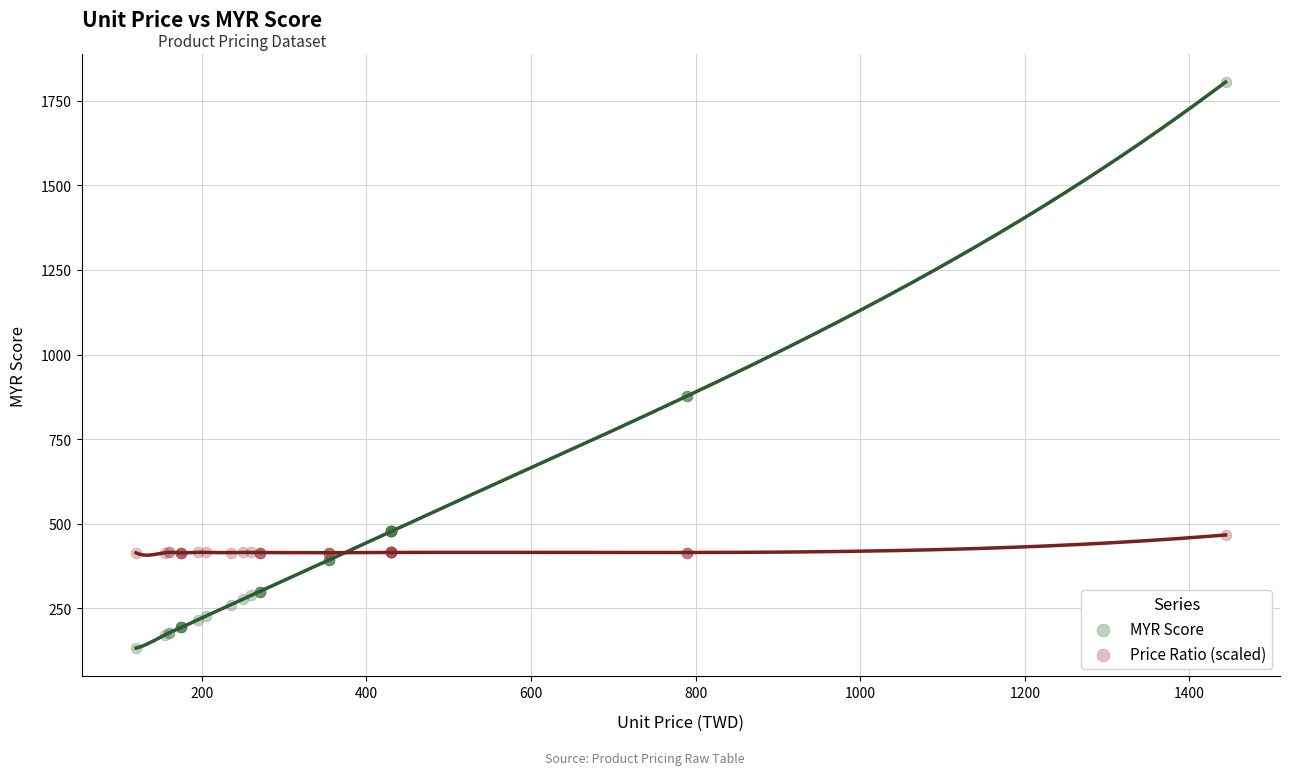

Which series contains the highest Y value?

MYR Score